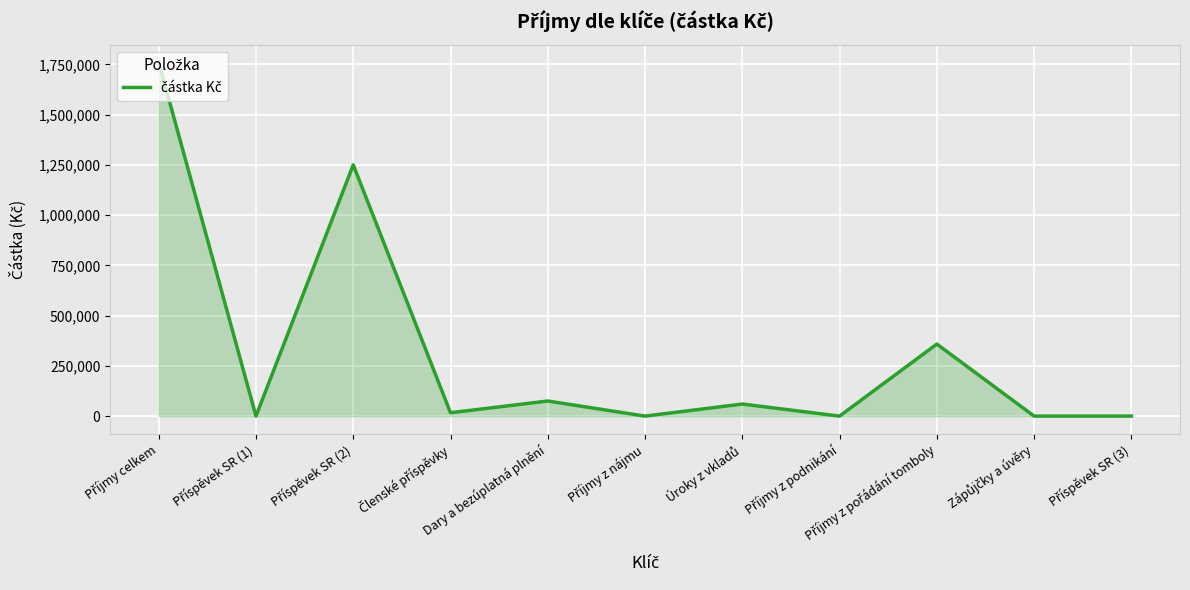

What is the maximum value shown in the chart?

1760083